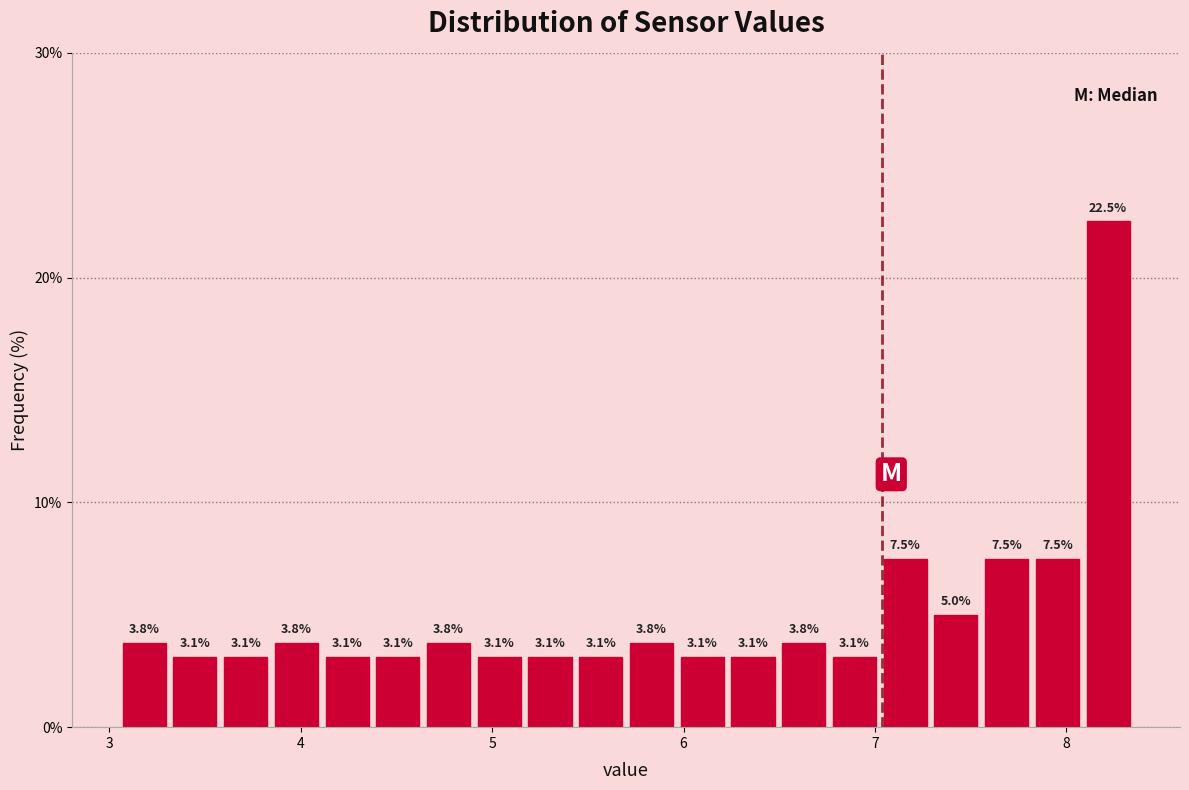

Around what value on the x-axis is the tallest bar? Give the approximate position of its centre, as read against the axis.

8.2